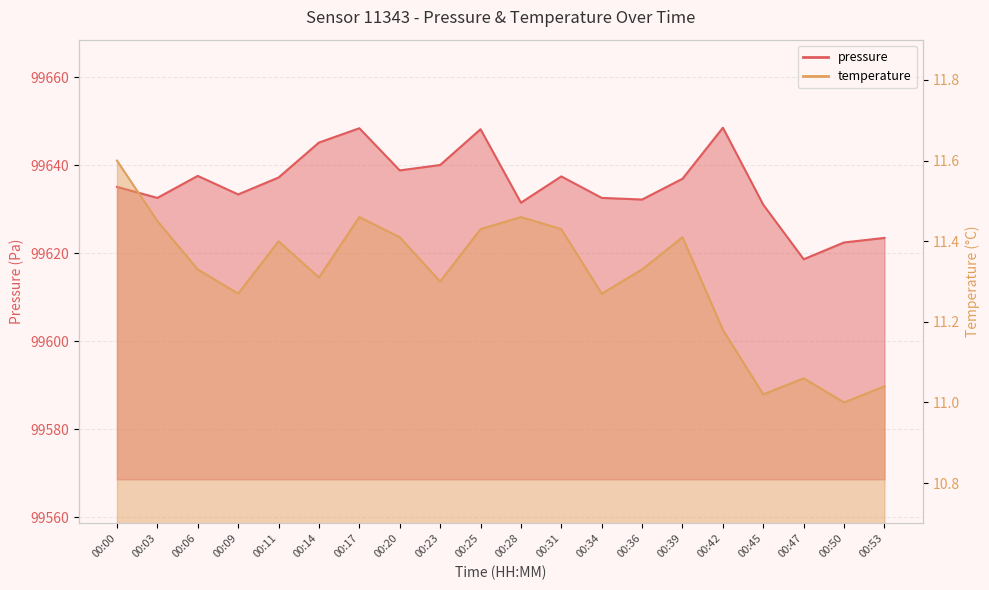

Reading left to right, extract all data points from this chart.

pressure: 99635.1	99632.6	99637.6	99633.4	99637.2	99645.2	99648.4	99638.8	99640.1	99648.2	99631.5	99637.5	99632.6	99632.2	99636.9	99648.5	99631.0	99618.7	99622.5	99623.5
temperature: 11.6	11.4	11.3	11.3	11.4	11.3	11.5	11.4	11.3	11.4	11.5	11.4	11.3	11.3	11.4	11.2	11.0	11.1	11.0	11.0